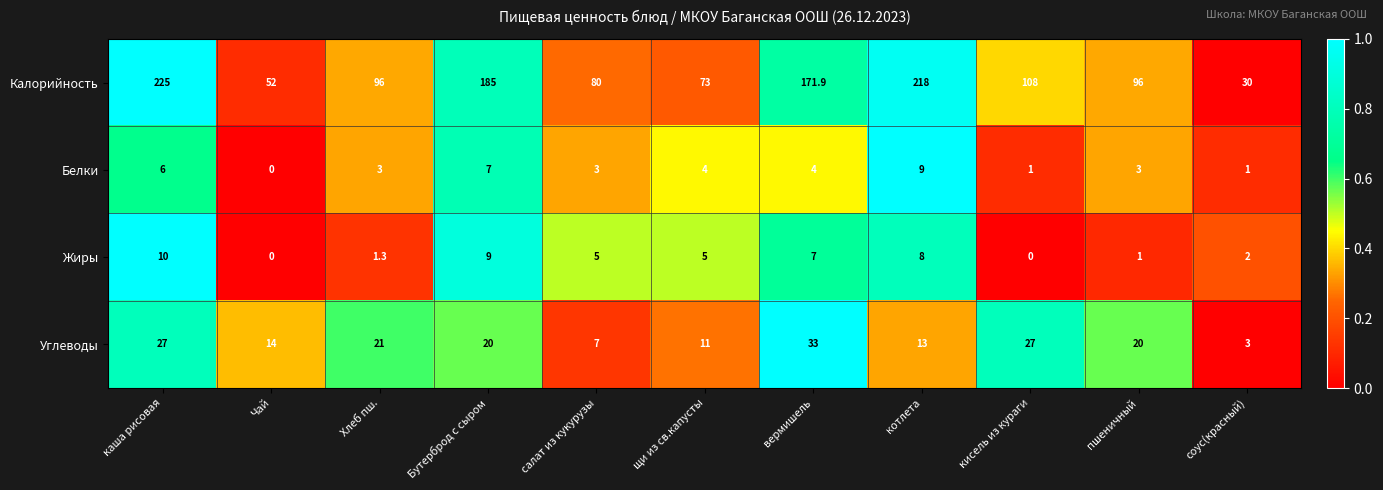

How many data points does each series have?

11